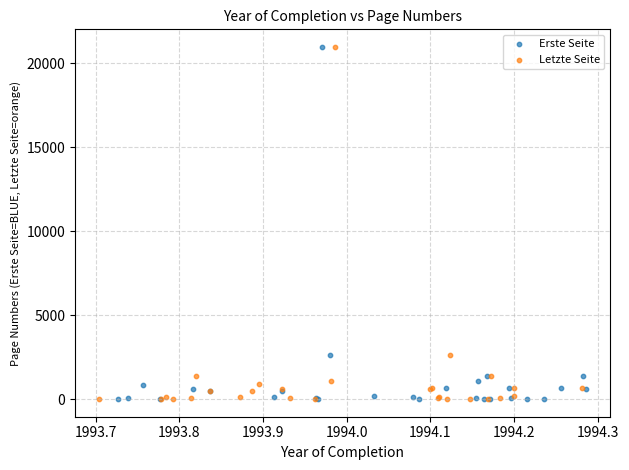

Which series has the largest Y range (max minus min)?

Erste Seite